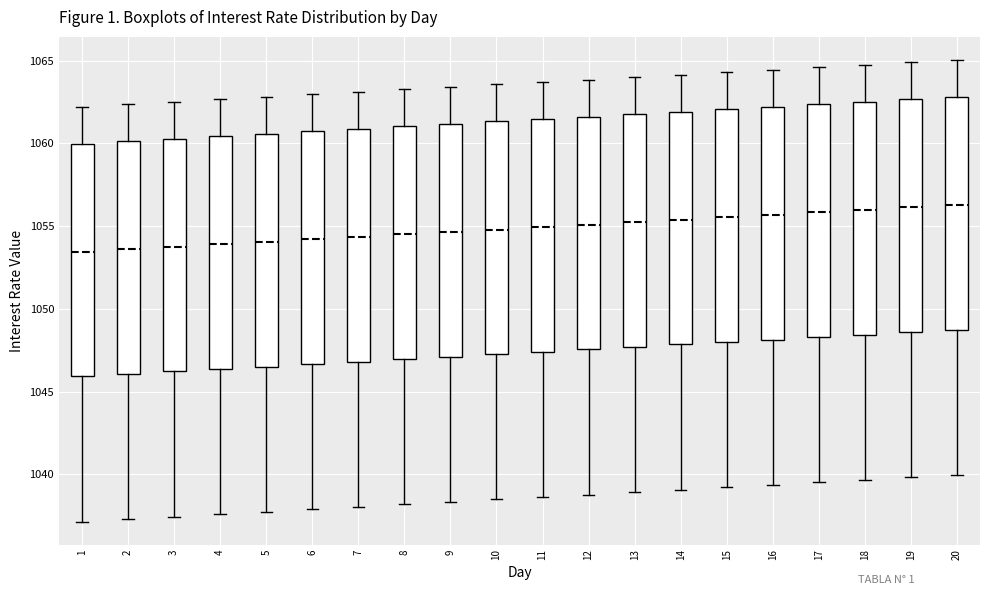

Reading left to right, read every box against the y-axis: the position of its median line, the range the box covers, and the ends of its whiskers. The values are not printed on the chart, so give them approximately, as read against the axis.

1: median 1053.5, box 1046.0 to 1060.0, whiskers 1037.0 to 1062.0
2: median 1053.5, box 1046.0 to 1060.0, whiskers 1037.5 to 1062.5
3: median 1054.0, box 1046.0 to 1060.5, whiskers 1037.5 to 1062.5
4: median 1054.0, box 1046.5 to 1060.5, whiskers 1037.5 to 1062.5
5: median 1054.0, box 1046.5 to 1060.5, whiskers 1037.5 to 1063.0
6: median 1054.0, box 1046.5 to 1060.5, whiskers 1038.0 to 1063.0
7: median 1054.5, box 1047.0 to 1061.0, whiskers 1038.0 to 1063.0
8: median 1054.5, box 1047.0 to 1061.0, whiskers 1038.0 to 1063.5
9: median 1054.5, box 1047.0 to 1061.0, whiskers 1038.5 to 1063.5
10: median 1055.0, box 1047.5 to 1061.5, whiskers 1038.5 to 1063.5
11: median 1055.0, box 1047.5 to 1061.5, whiskers 1038.5 to 1063.5
12: median 1055.0, box 1047.5 to 1061.5, whiskers 1039.0 to 1064.0
13: median 1055.0, box 1047.5 to 1062.0, whiskers 1039.0 to 1064.0
14: median 1055.5, box 1048.0 to 1062.0, whiskers 1039.0 to 1064.0
15: median 1055.5, box 1048.0 to 1062.0, whiskers 1039.0 to 1064.5
16: median 1055.5, box 1048.0 to 1062.0, whiskers 1039.5 to 1064.5
17: median 1056.0, box 1048.5 to 1062.5, whiskers 1039.5 to 1064.5
18: median 1056.0, box 1048.5 to 1062.5, whiskers 1039.5 to 1064.5
19: median 1056.0, box 1048.5 to 1062.5, whiskers 1040.0 to 1065.0
20: median 1056.5, box 1048.5 to 1063.0, whiskers 1040.0 to 1065.0